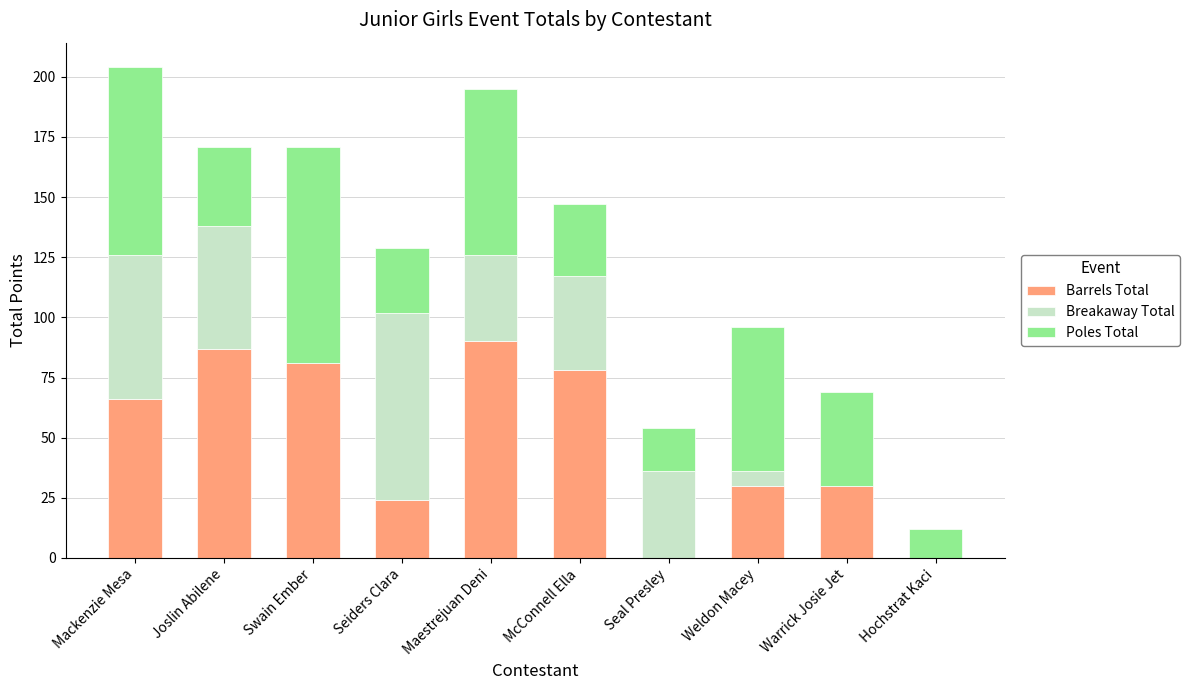

True or false: Barrels Total has a value of 24 at Seiders Clara.

True